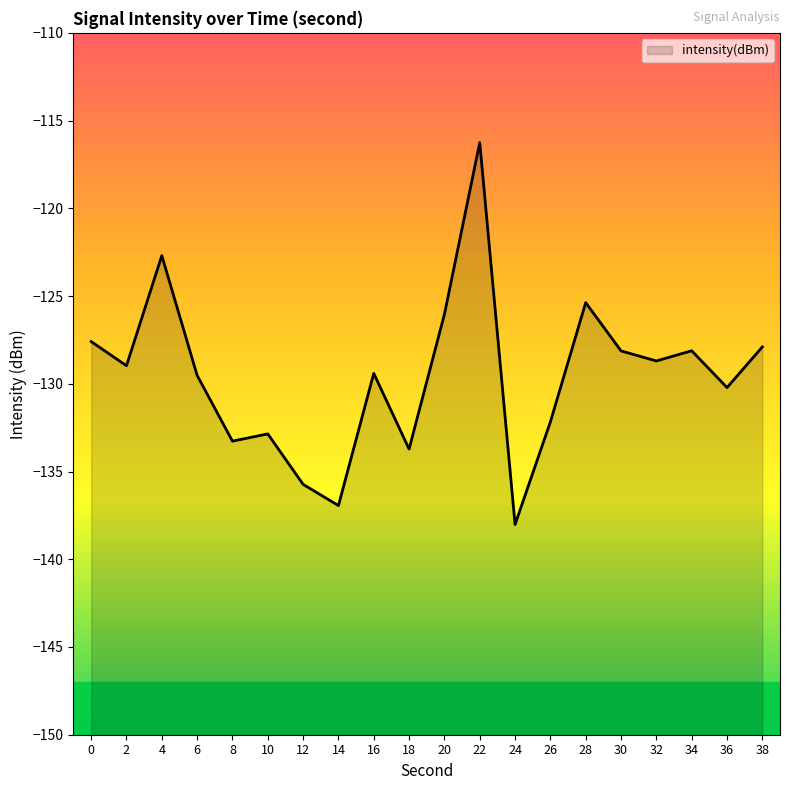

How many lines are shown in the chart?

1